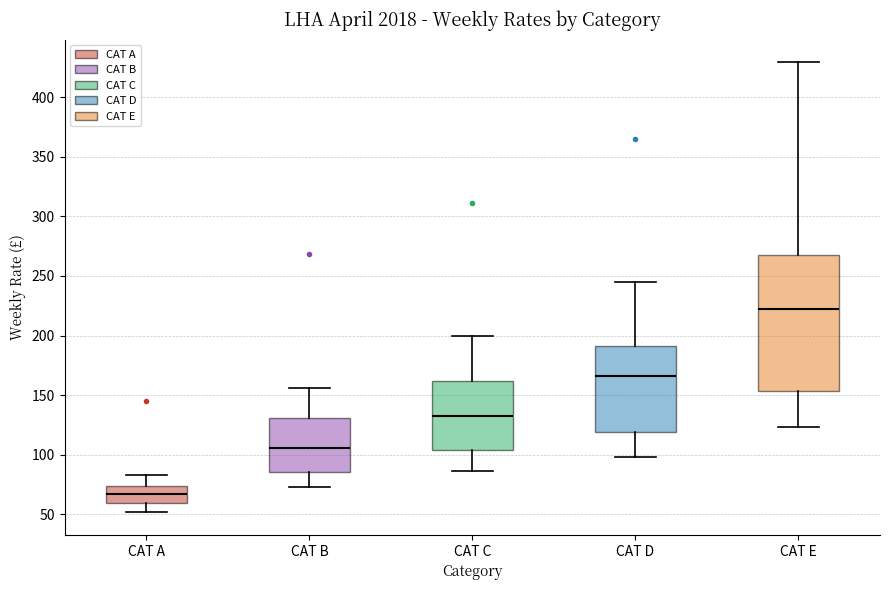

Reading left to right, read every box against the y-axis: the position of its median line, the range the box covers, and the ends of its whiskers. The values are not printed on the chart, so give them approximately, as read against the axis.

CAT A: median 65, box 60 to 75, whiskers 50 to 85
CAT B: median 105, box 85 to 130, whiskers 75 to 155
CAT C: median 130, box 105 to 160, whiskers 85 to 200
CAT D: median 165, box 120 to 190, whiskers 100 to 245
CAT E: median 220, box 155 to 265, whiskers 125 to 430